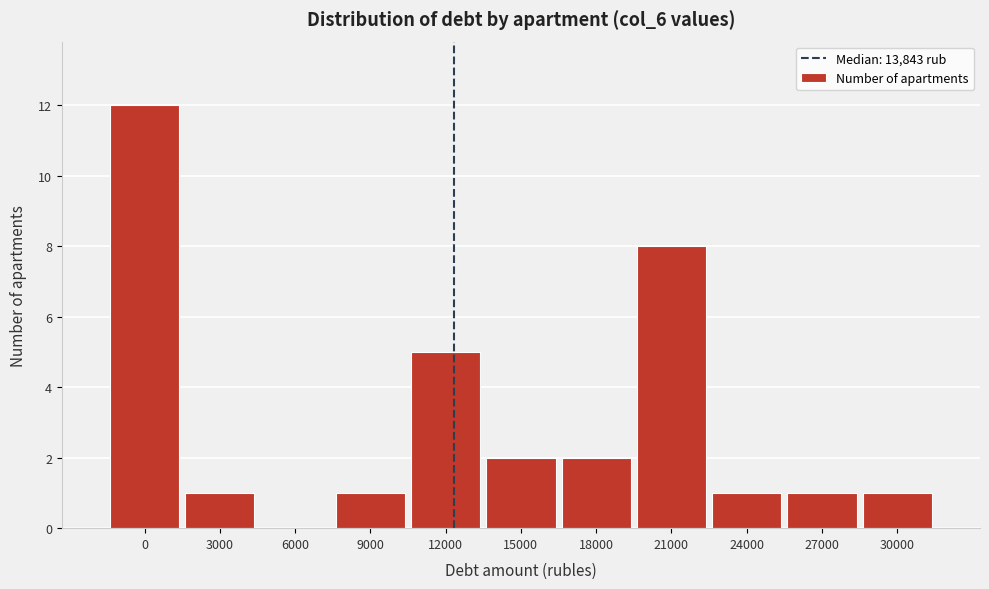

Reading right to left, extract all data points from this chart.

30000=1	27000=1	24000=1	21000=8	18000=2	15000=2	12000=5	9000=1	6000=0	3000=1	0=12